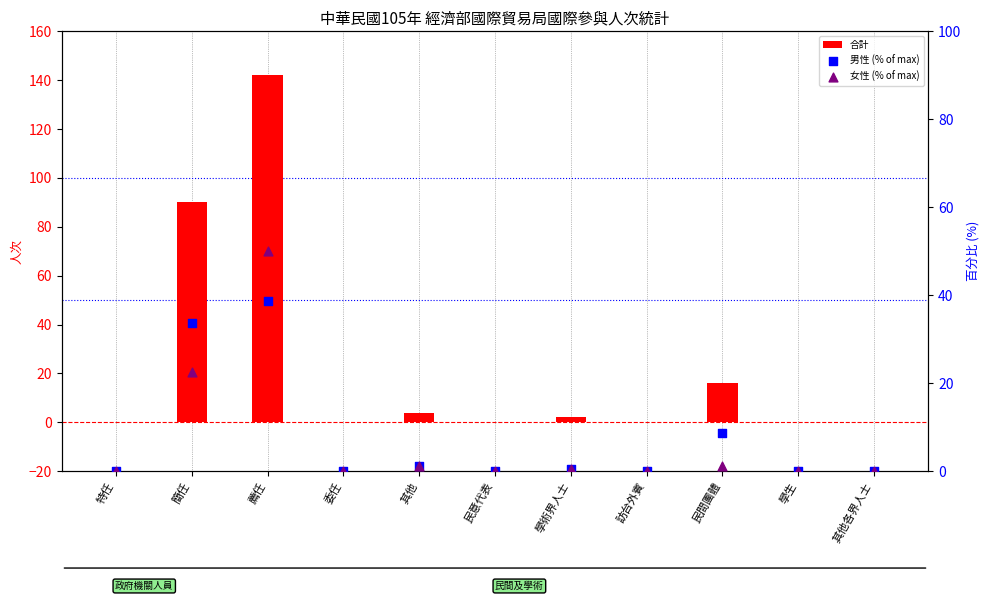

At how many categories does at least one series exceed 138?

1